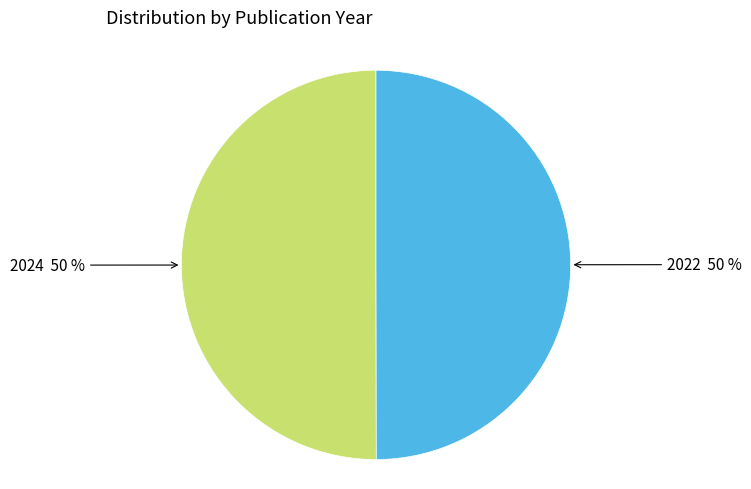

What is the ratio of the value at 2024 50 % to the value at 2022 50 %?

1.0